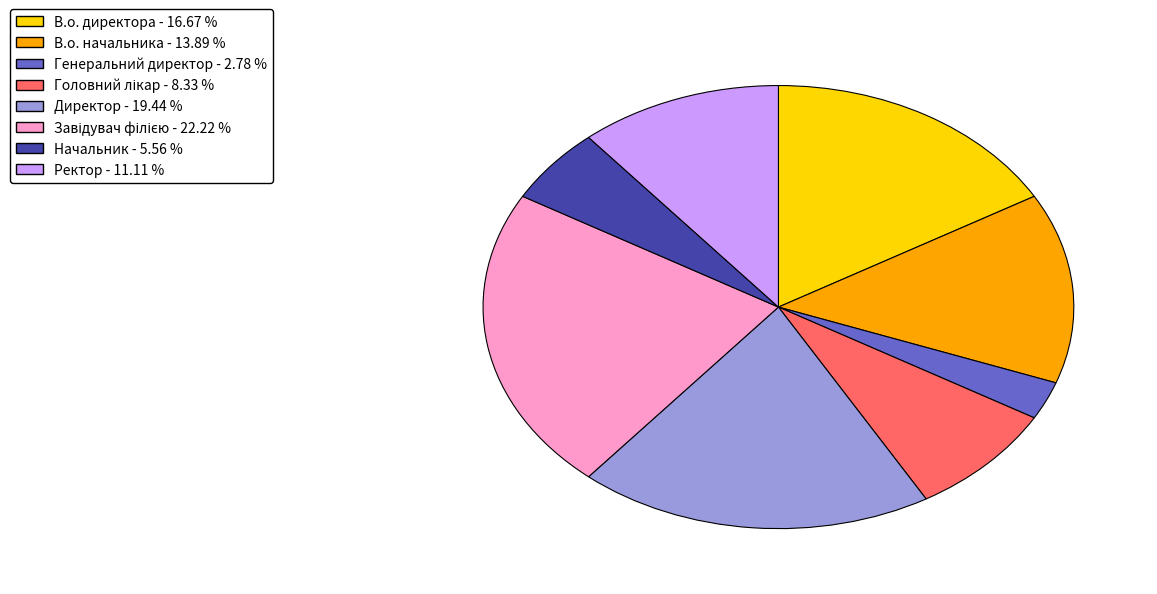

Is the sum of Генеральний директор and В.о. начальника greater than half?

No